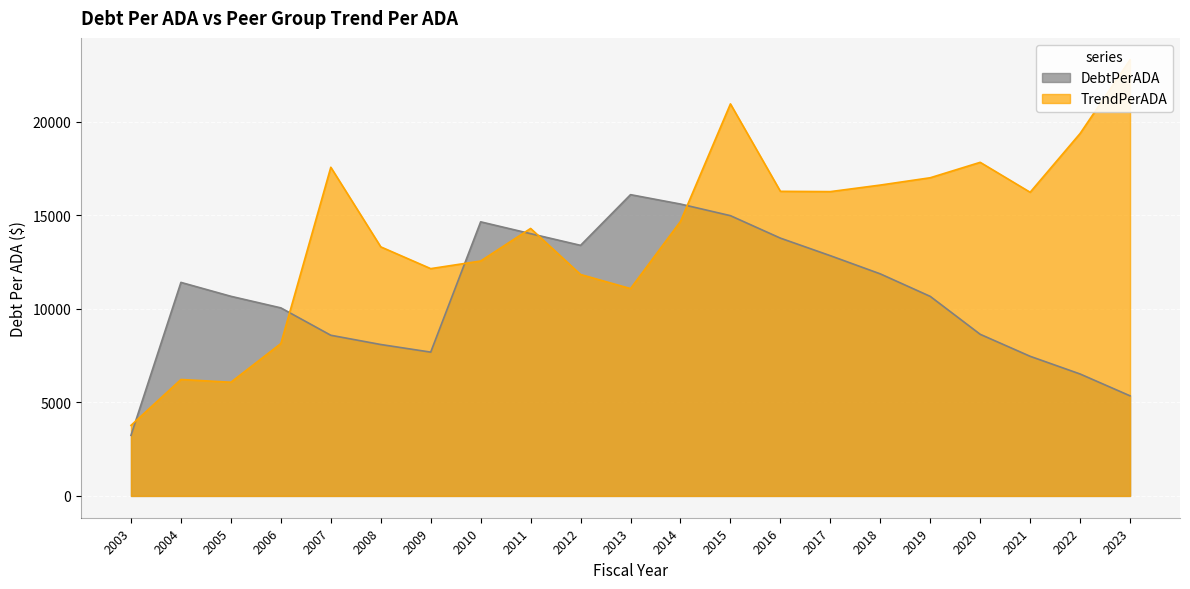

What is the value of the TrendPerADA point at the 8th from the left?

12553.5